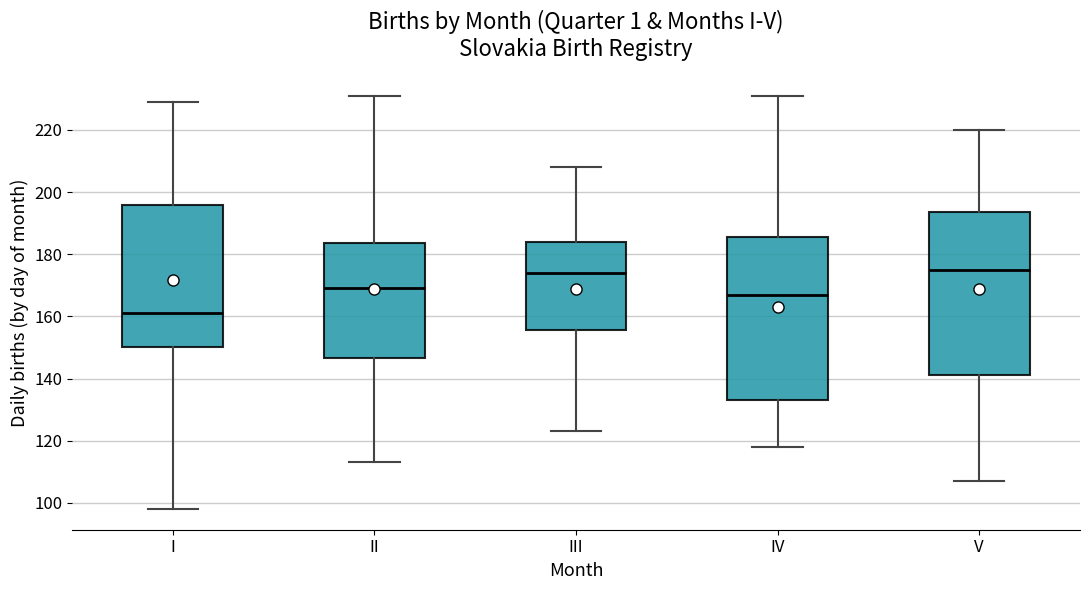

Reading left to right, read every box against the y-axis: the position of its median line, the range the box covers, and the ends of its whiskers. The values are not printed on the chart, so give them approximately, as read against the axis.

I: median 162, box 150 to 196, whiskers 98 to 230
II: median 170, box 146 to 184, whiskers 114 to 232
III: median 174, box 156 to 184, whiskers 124 to 208
IV: median 168, box 134 to 186, whiskers 118 to 232
V: median 176, box 142 to 194, whiskers 108 to 220